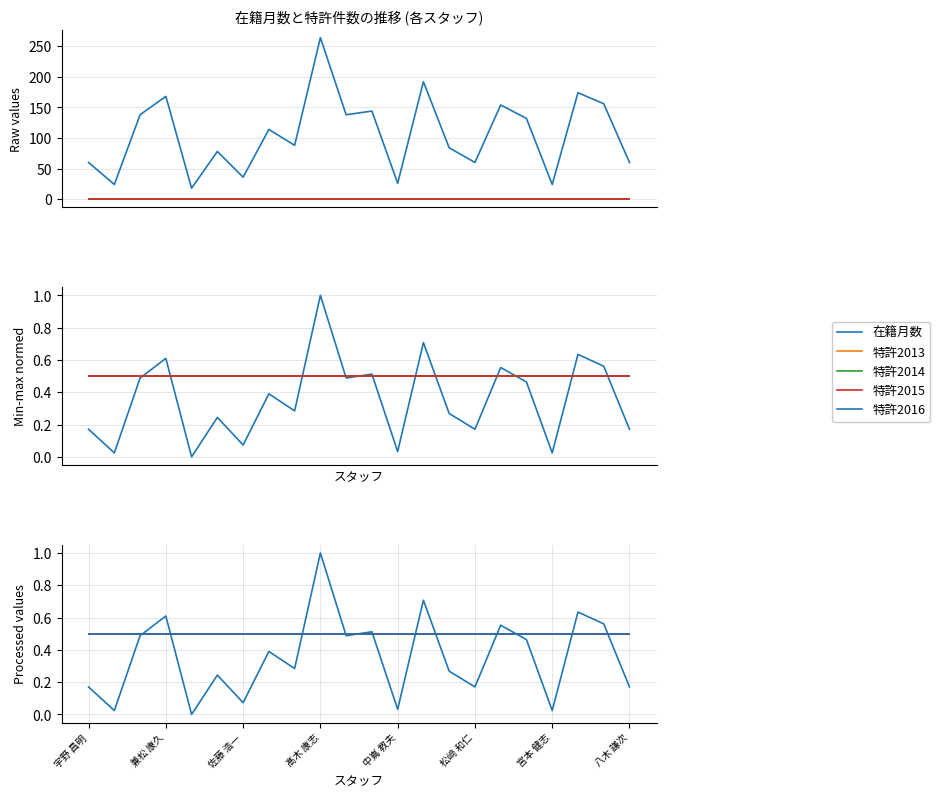

What are all the series names shown in the legend?

在籍月数, 特許2013, 特許2014, 特許2015, 特許2016